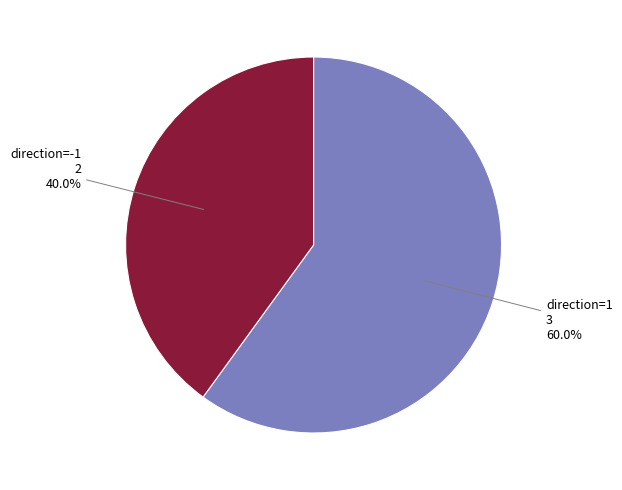

What percentage is NOT represented by direction=-1?

60.0%